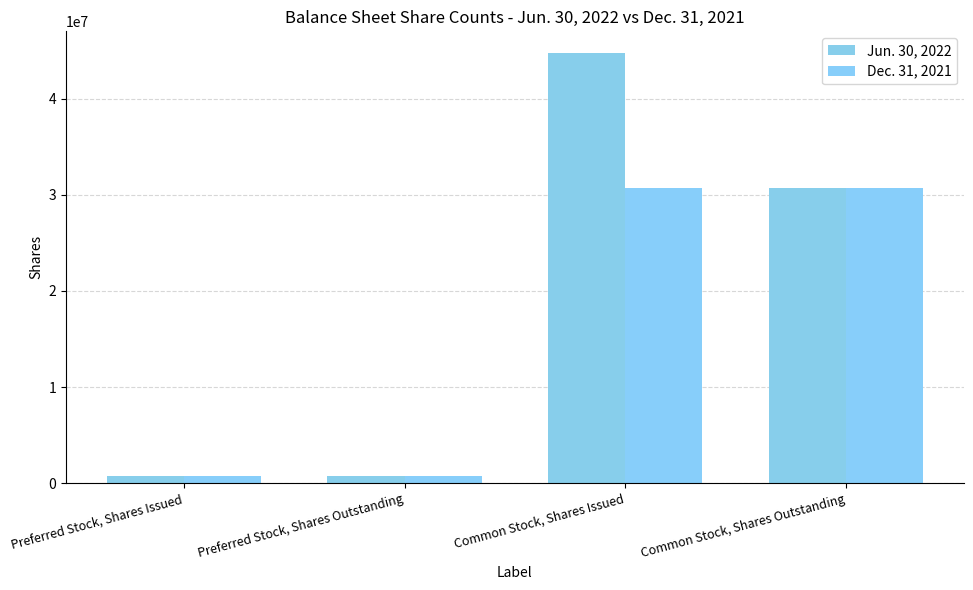

Rank the series by their average value, from lowest to highest.

Dec. 31, 2021, Jun. 30, 2022